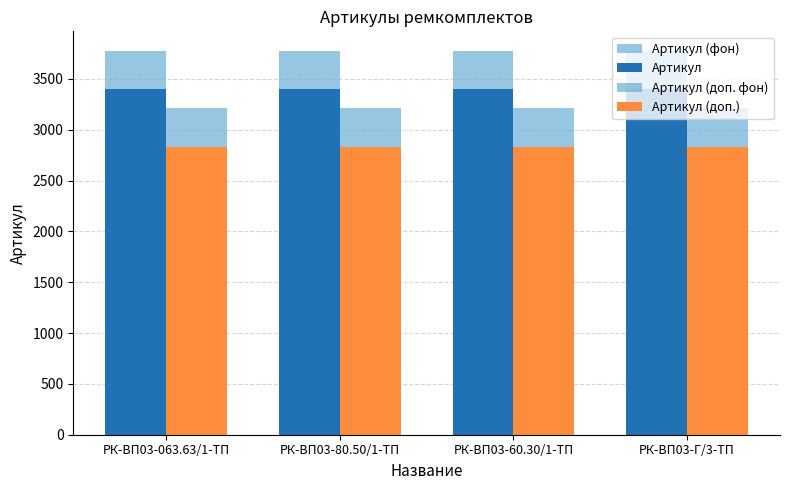

Count the number of categories in the chart.

4